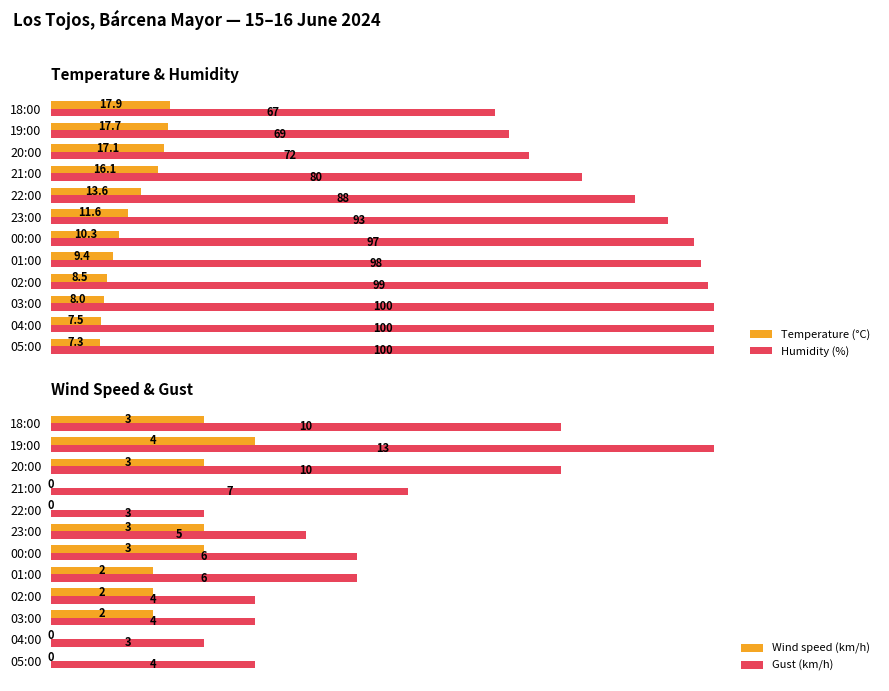

Which category has the lowest value in the Humidity (%) series?

18:00